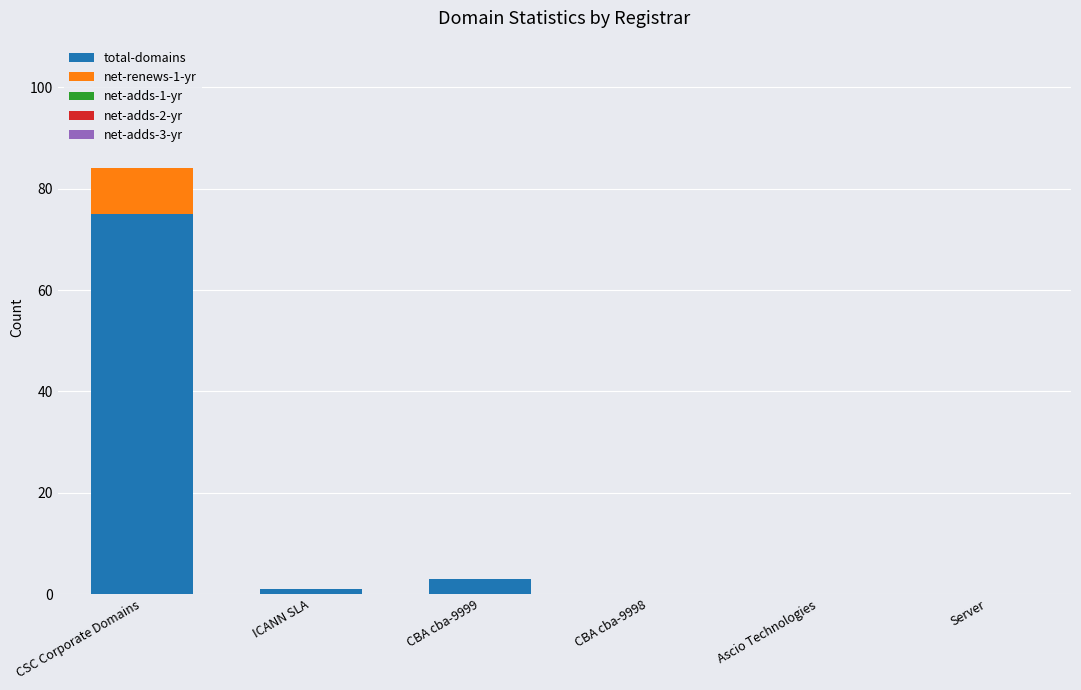

True or false: total-domains has a value of -36 at Server.

False